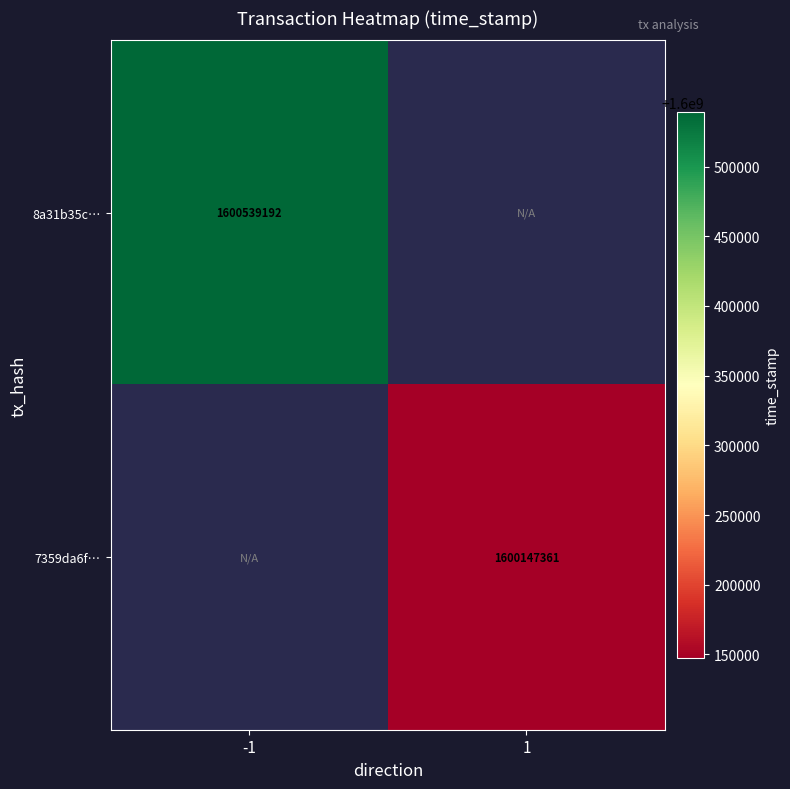

Is the value of 8a31b35c… at -1 greater than the value of 7359da6f… at 1?

Yes